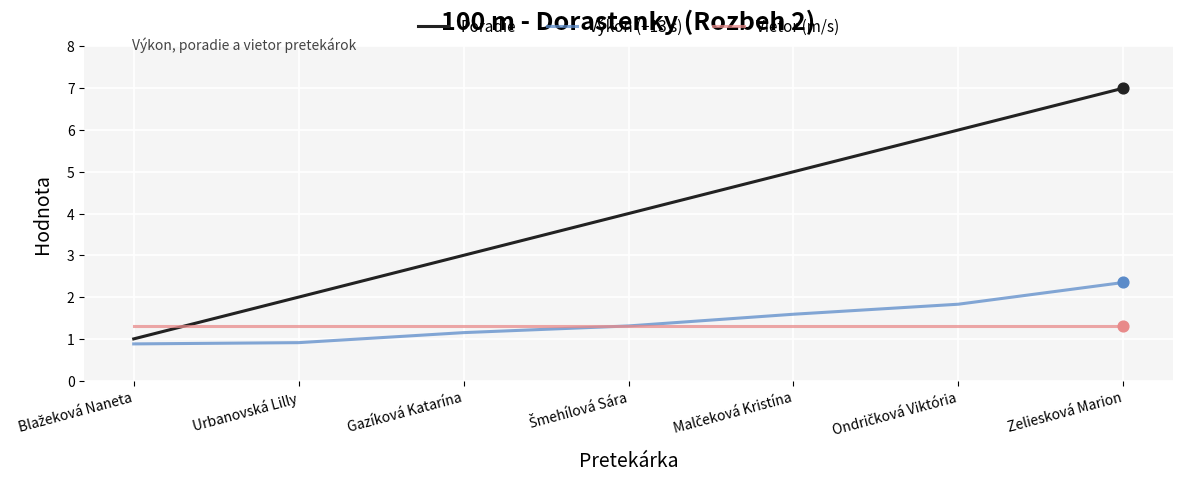

Which series has the largest total across all categories?

Poradie